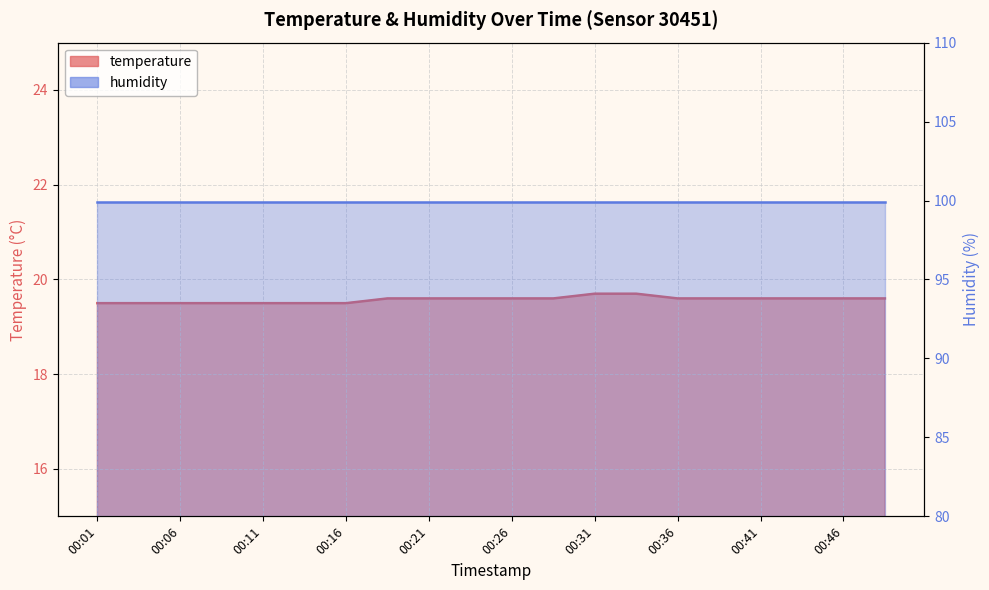

How many data points does each series have?

20